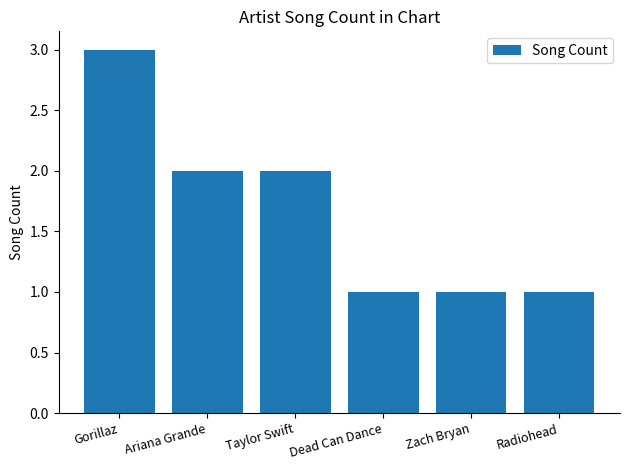

Is it true that the value at Ariana Grande is 3?

False